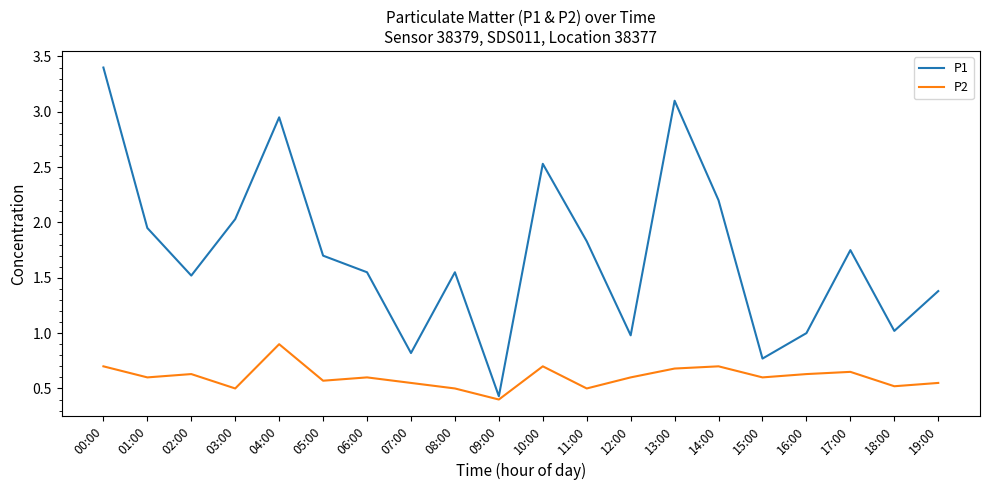

Which label corresponds to the smallest value in the chart?

09:00